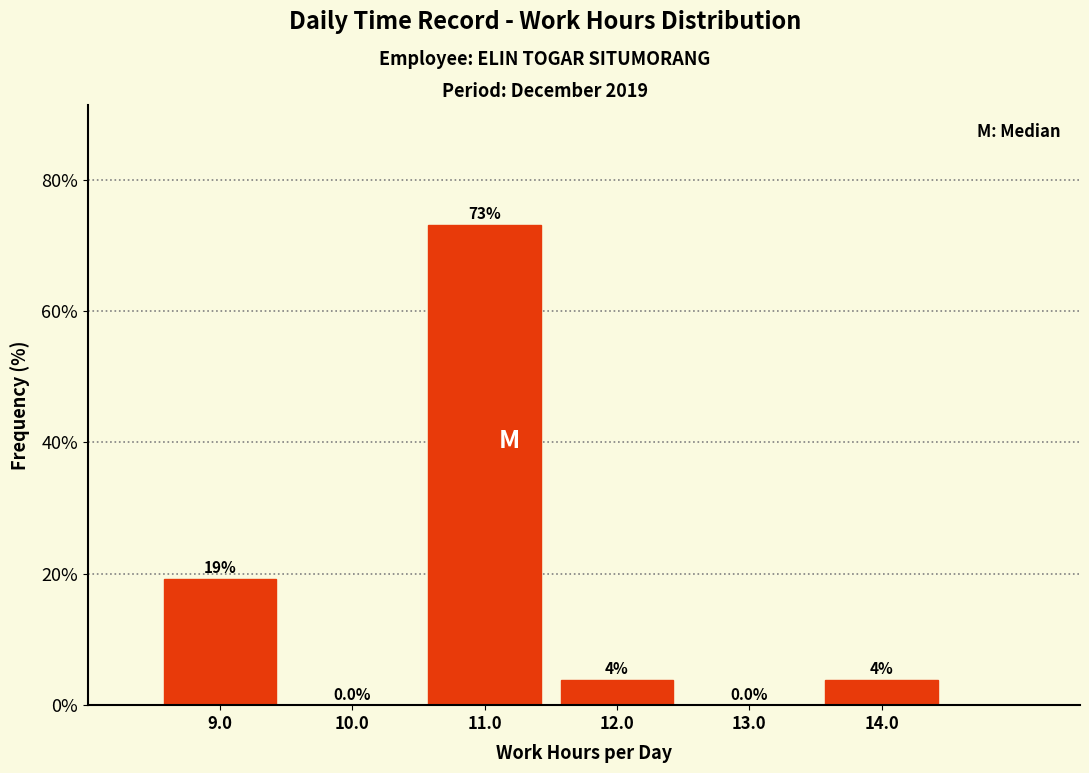

Over which range of the x-axis is the bar tallest?

10.5 to 11.5